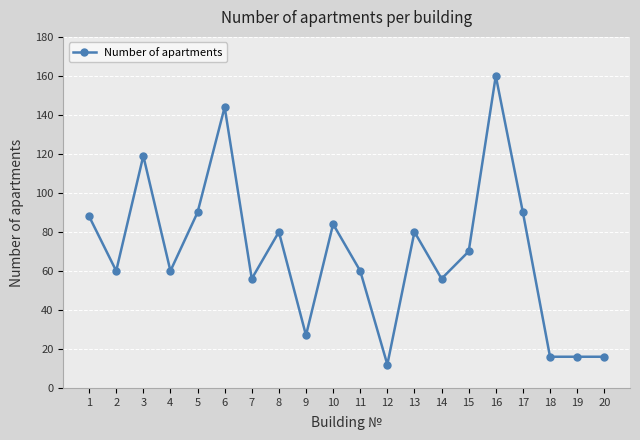

How many lines are shown in the chart?

1